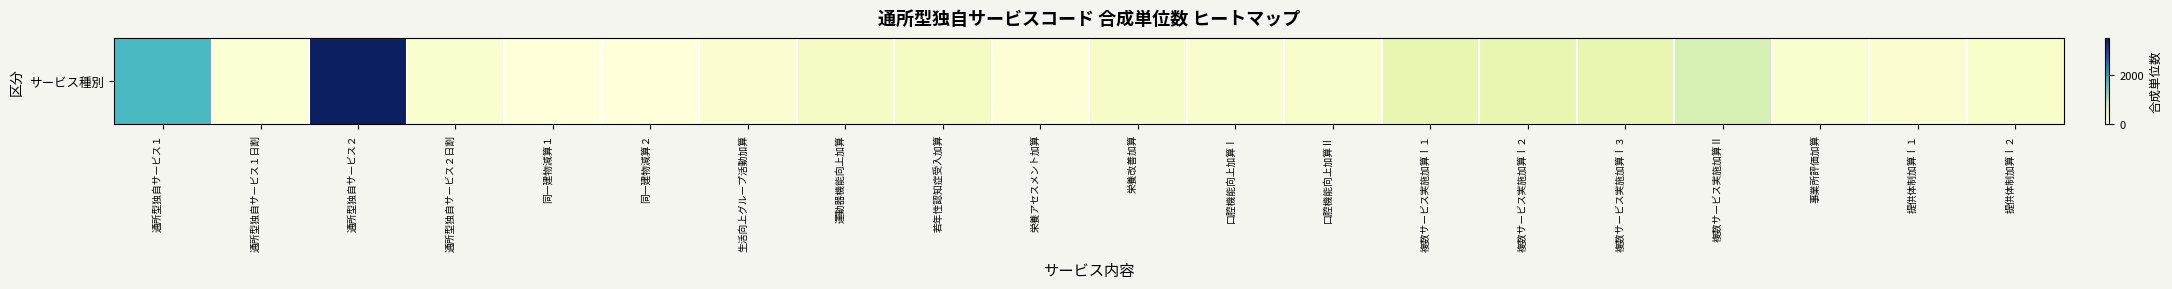

What is the sum of all values?

8917